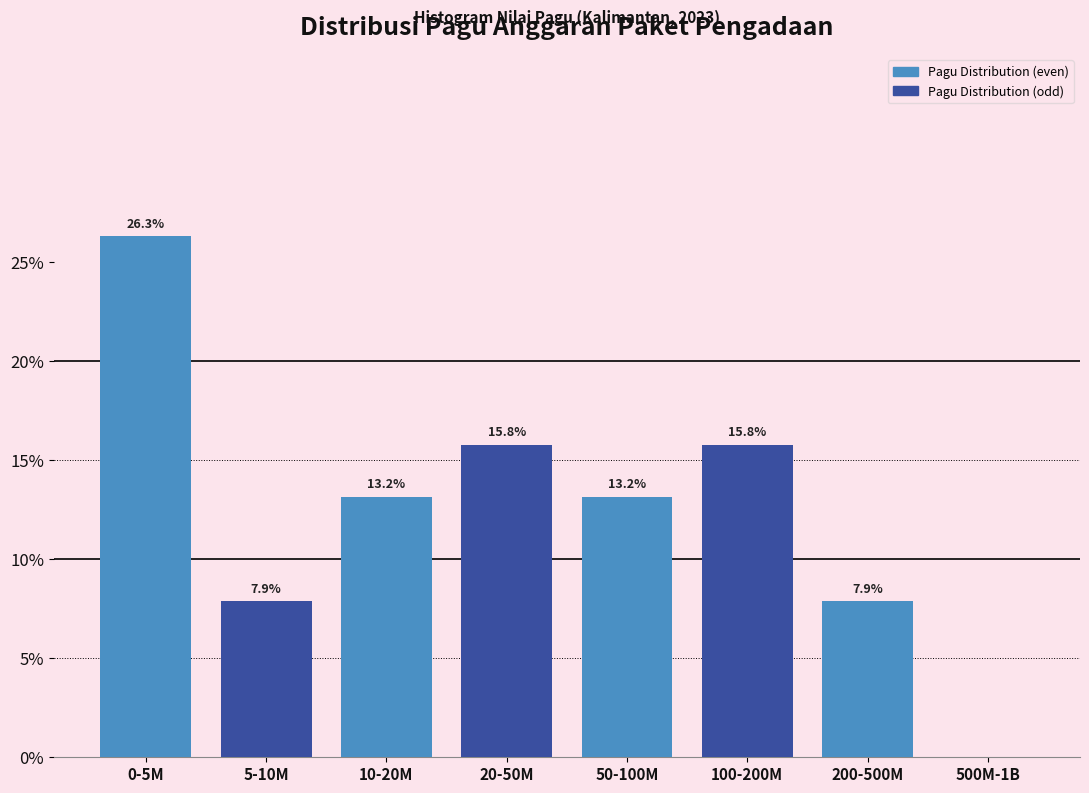

Reading left to right, extract all data points from this chart.

0-5M=26.3	5-10M=7.9	10-20M=13.2	20-50M=15.8	50-100M=13.2	100-200M=15.8	200-500M=7.9	500M-1B=0.0